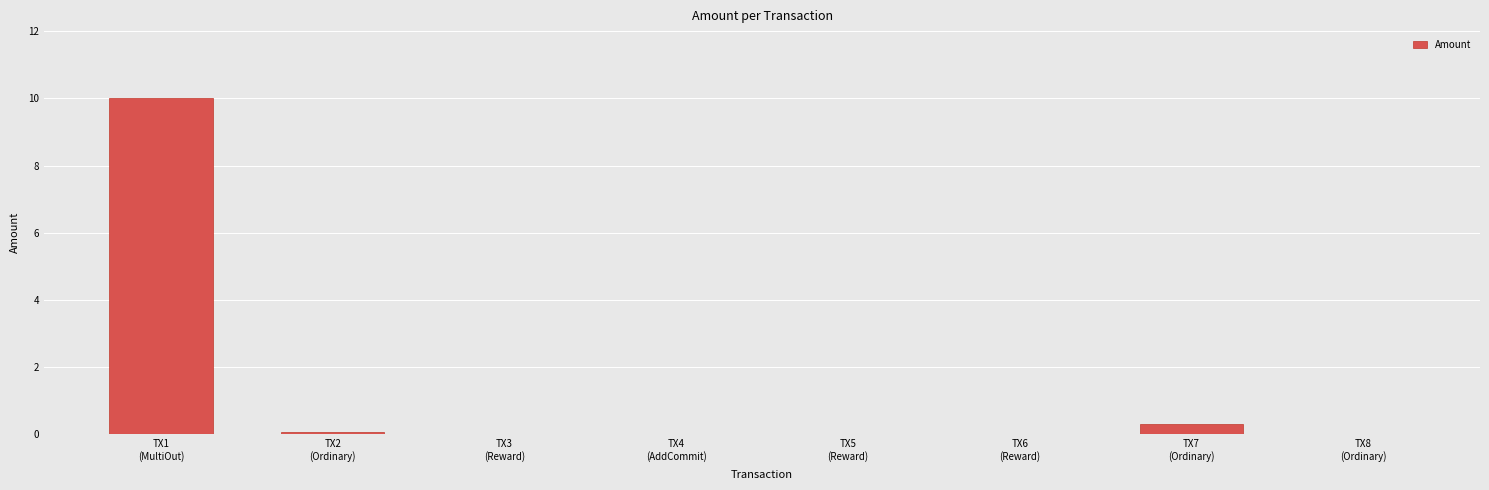

Count the number of categories in the chart.

8